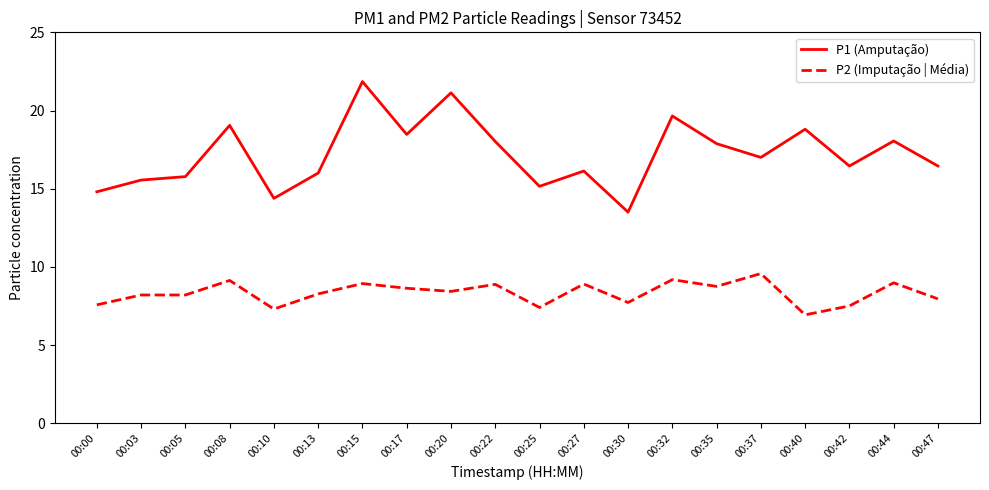

True or false: P2 (Imputação | Média) has a value of 11.7 at 00:15.

False